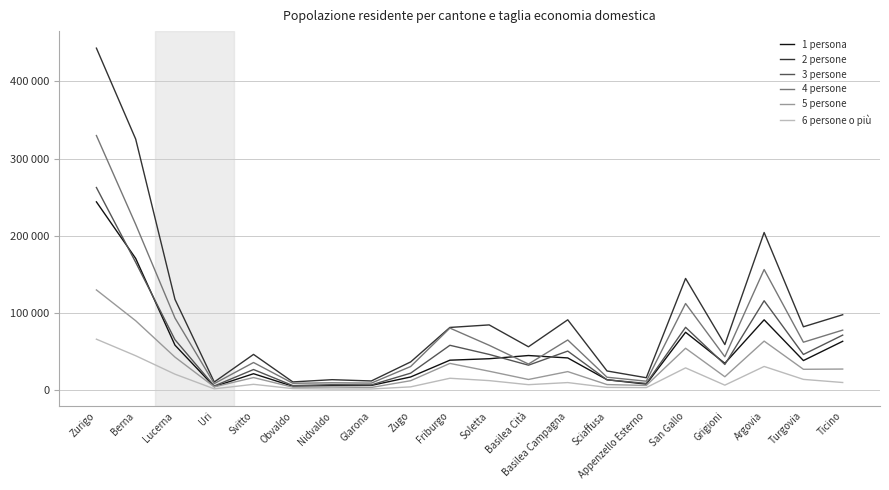

What are all the series names shown in the legend?

1 persona, 2 persone, 3 persone, 4 persone, 5 persone, 6 persone o più